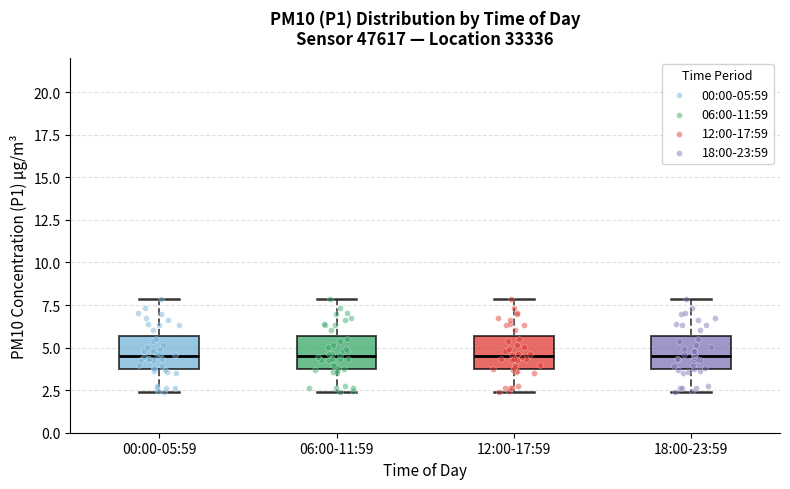

Reading left to right, read every box against the y-axis: the position of its median line, the range the box covers, and the ends of its whiskers. The values are not printed on the chart, so give them approximately, as read against the axis.

00:00-05:59: median 4.5, box 3.5 to 5.5, whiskers 2.5 to 8.0
06:00-11:59: median 4.5, box 3.5 to 5.5, whiskers 2.5 to 8.0
12:00-17:59: median 4.5, box 3.5 to 5.5, whiskers 2.5 to 8.0
18:00-23:59: median 4.5, box 3.5 to 5.5, whiskers 2.5 to 8.0